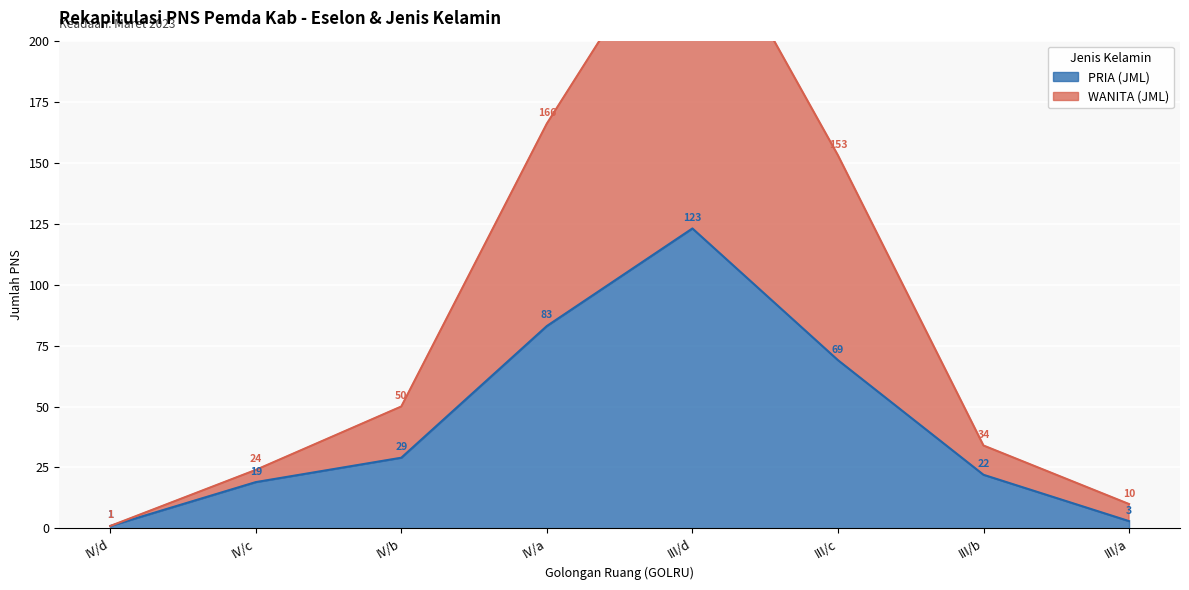

At IV/b, list the series in order from smallest to largest.

PRIA (JML), WANITA (JML)